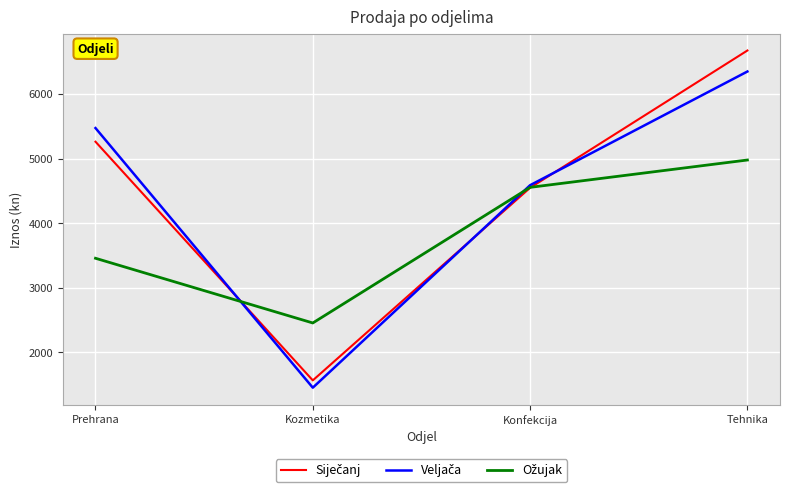

Which category has the lowest value across all series?

Kozmetika